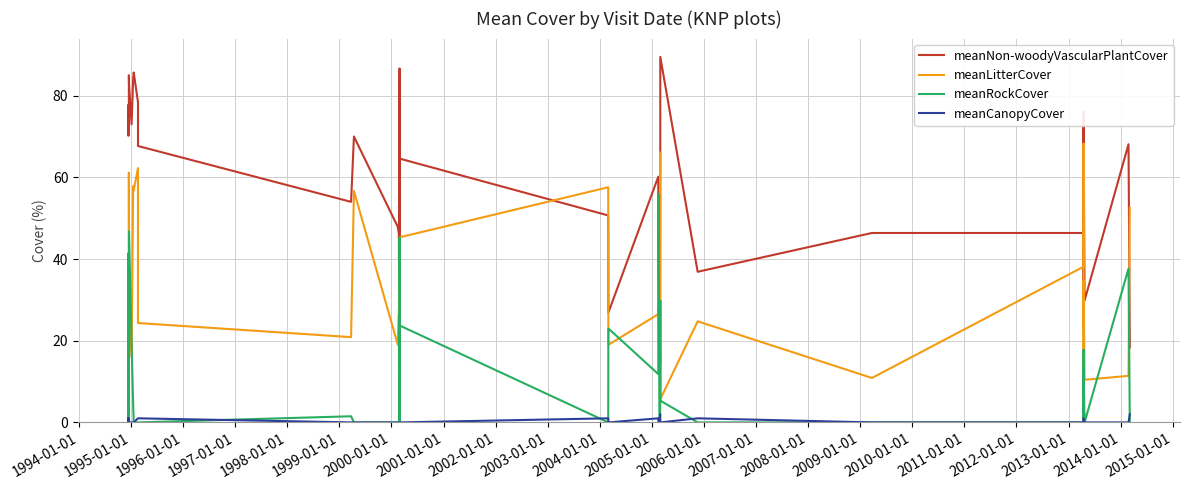

Which series has the largest range (max minus min)?

meanNon-woodyVascularPlantCover